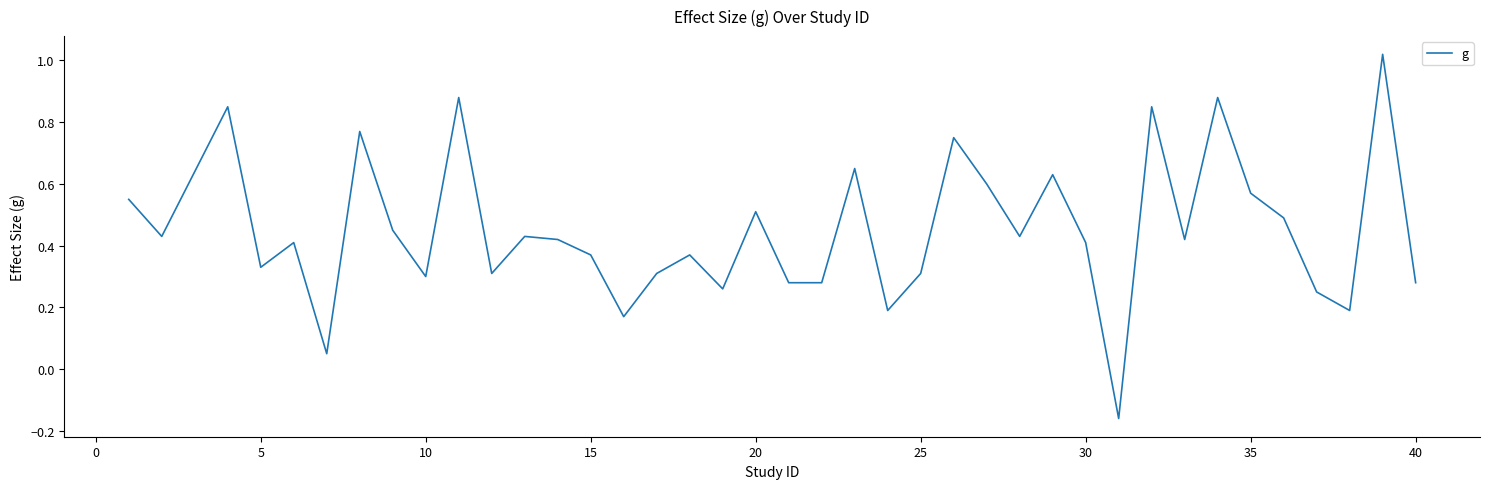

What is the difference between the maximum and minimum values?

1.2